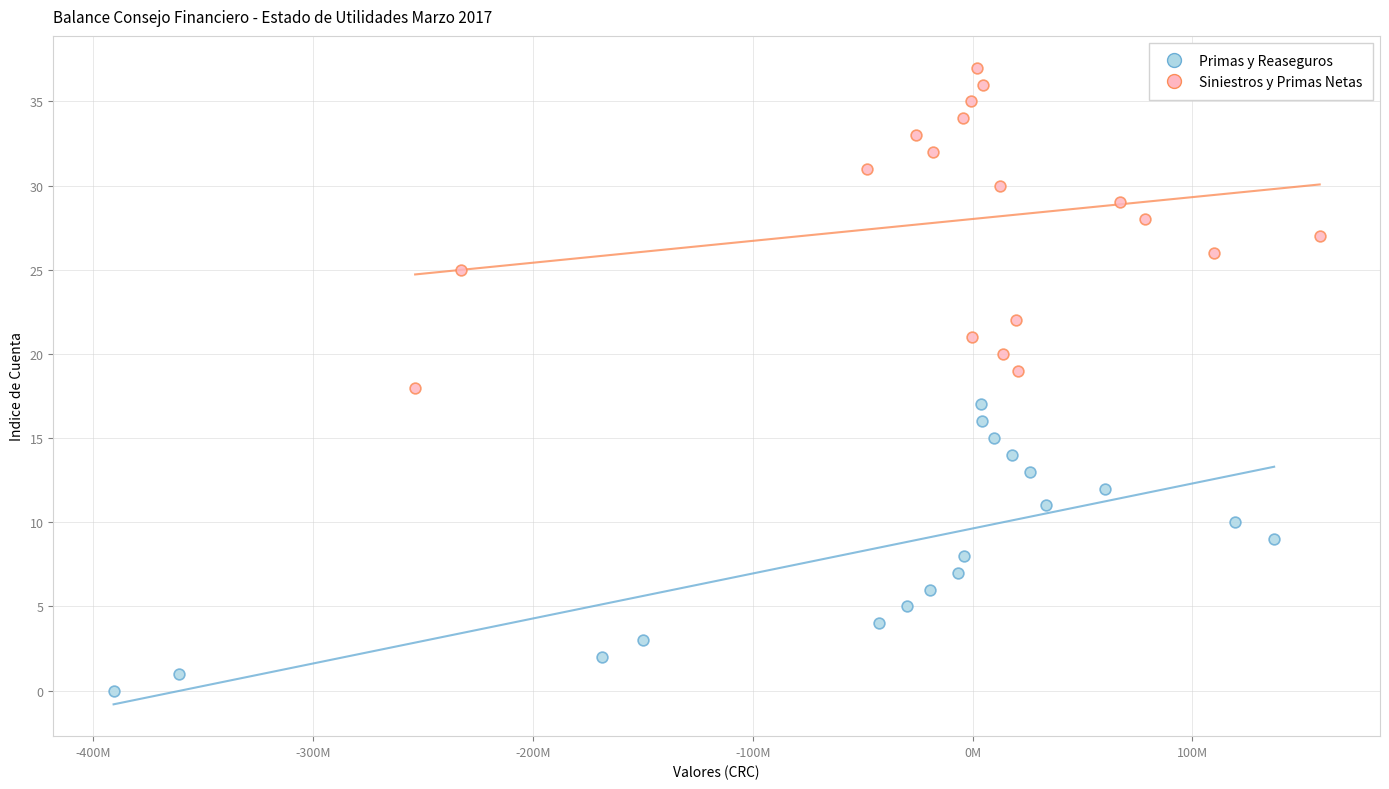

Which series reaches the maximum Y coordinate?

Siniestros y Primas Netas